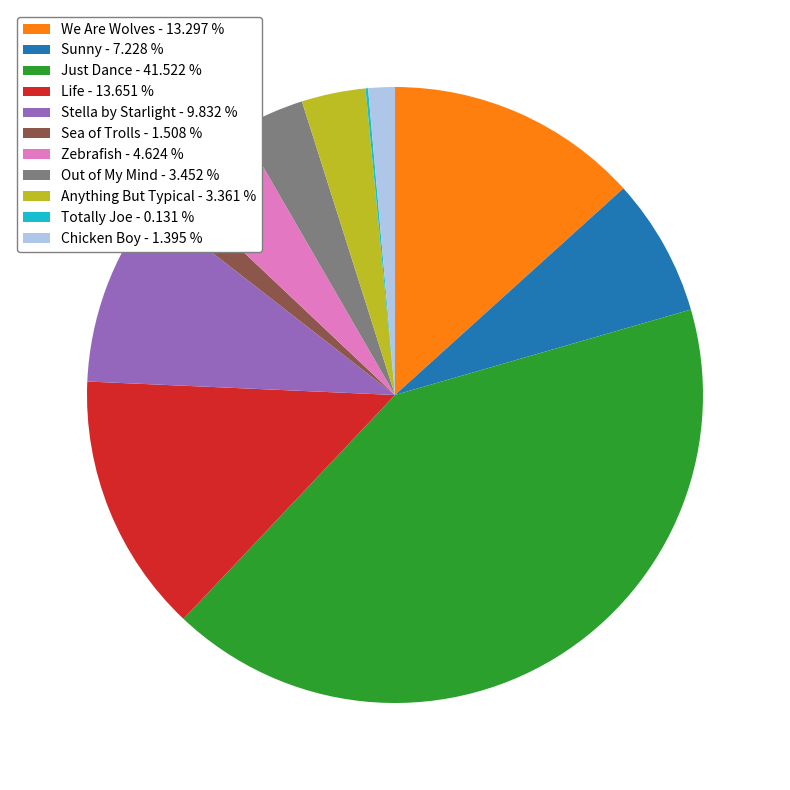

Is there any slice that represents more than half of the pie?

No